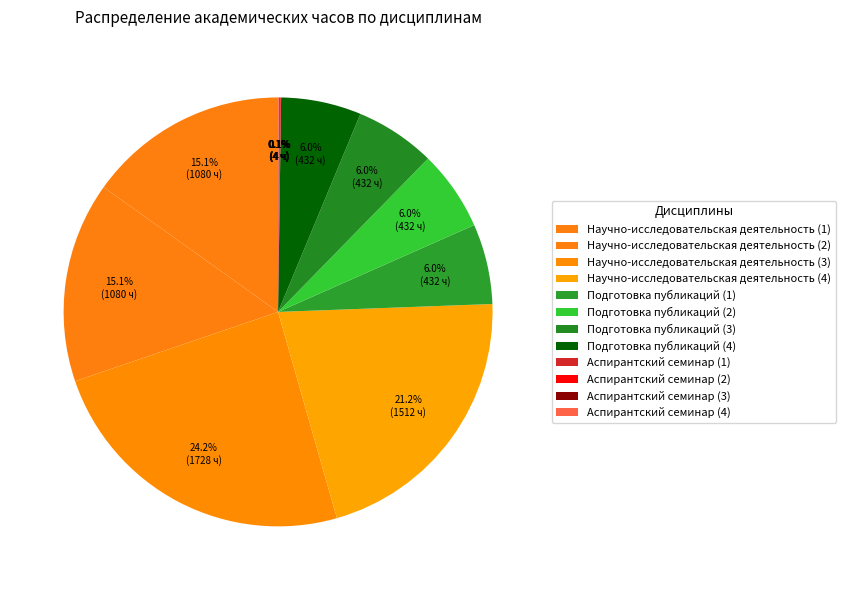

What portion of the pie excludes Научно-исследовательская деятельность (4)?

78.8%